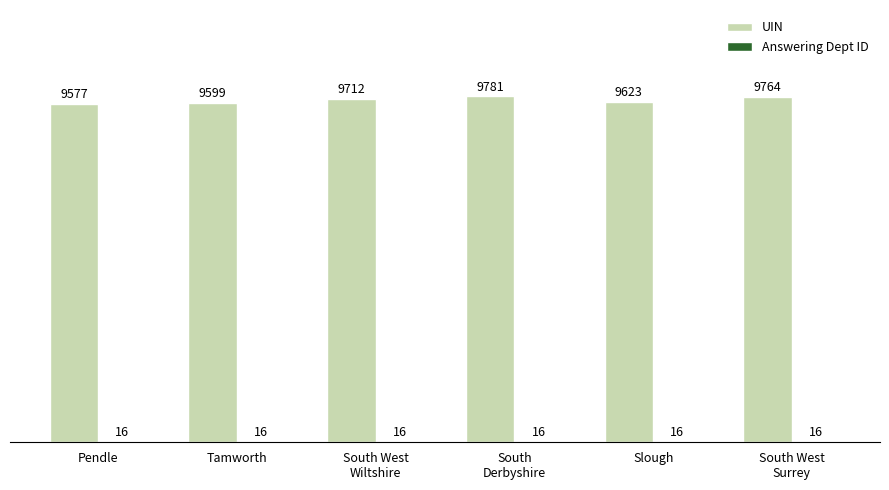

What is the sum of all UIN values?

58056